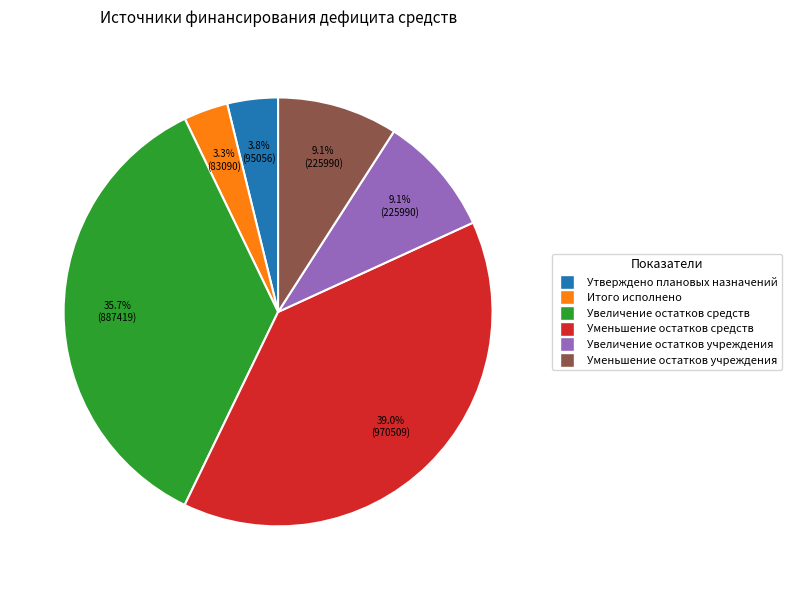

How many slices are in this pie chart?

6